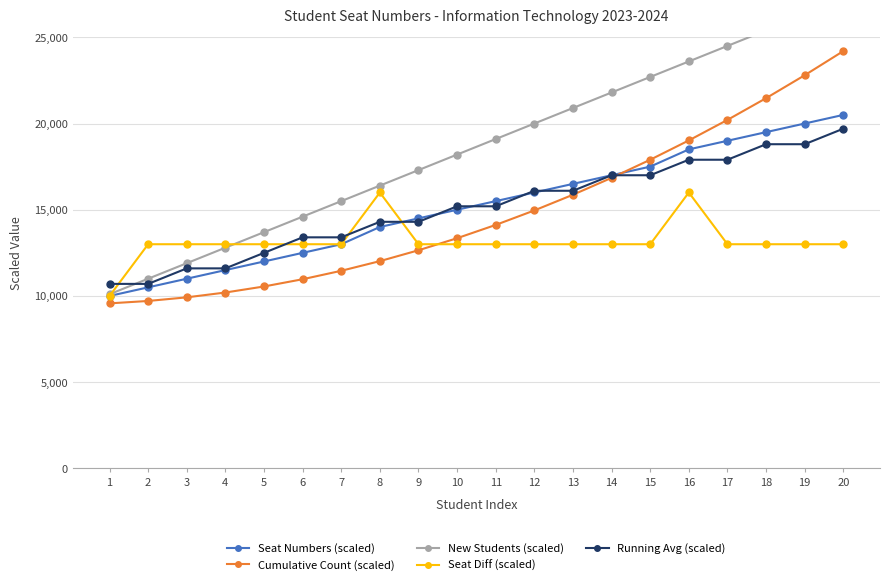

Where is Cumulative Count (scaled) nearest to the value 16885?

14